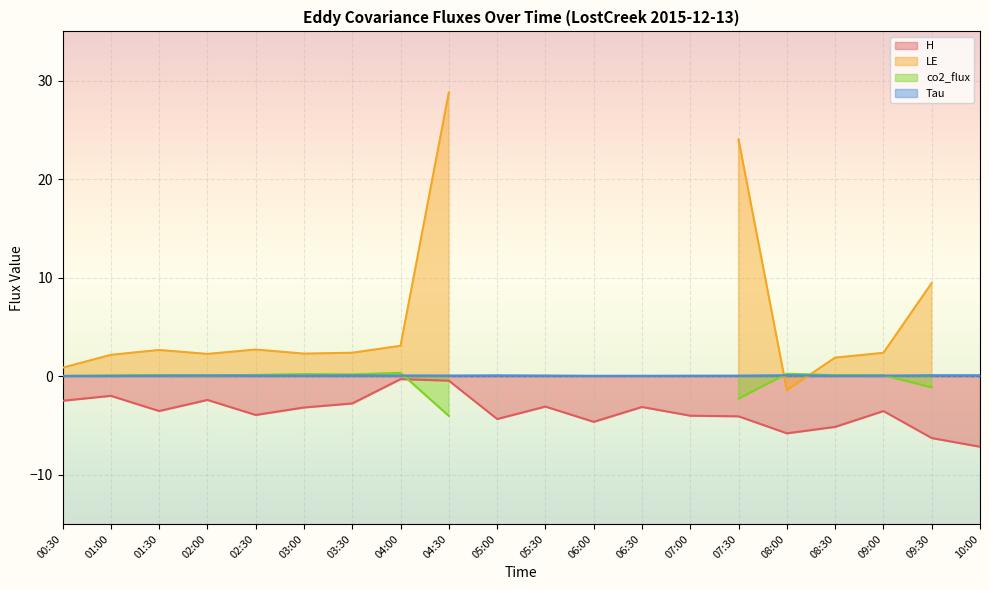

List the labels in order of Tau value, largest first.

09:30, 08:00, 10:00, 05:00, 03:30, 04:00, 02:00, 05:30, 04:30, 03:00, 02:30, 09:00, 01:30, 07:30, 08:30, 07:00, 06:30, 06:00, 01:00, 00:30